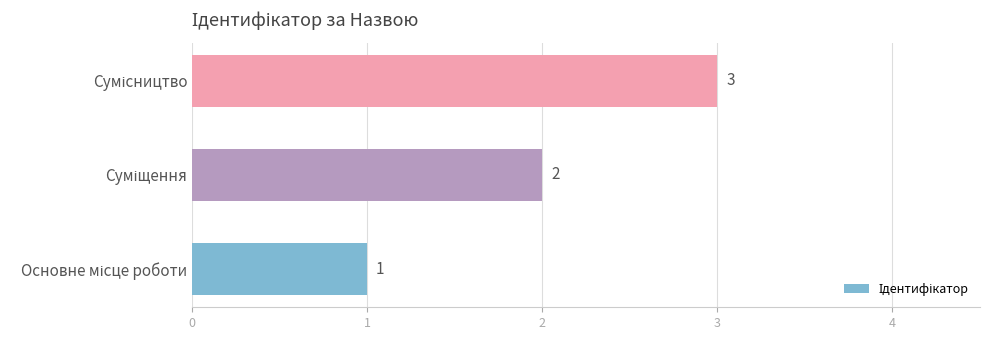

Count the values in the range 1 to 3.

3